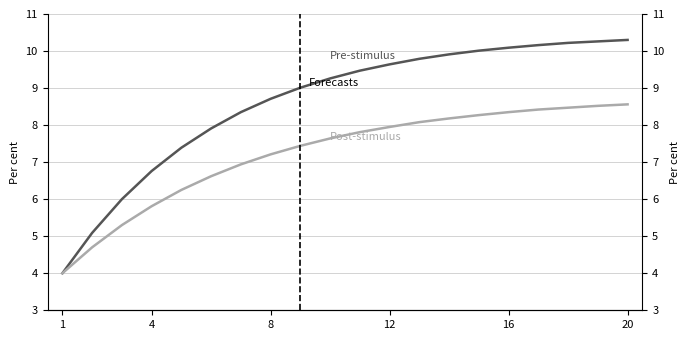

Which series has the largest range (max minus min)?

Pre-stimulus